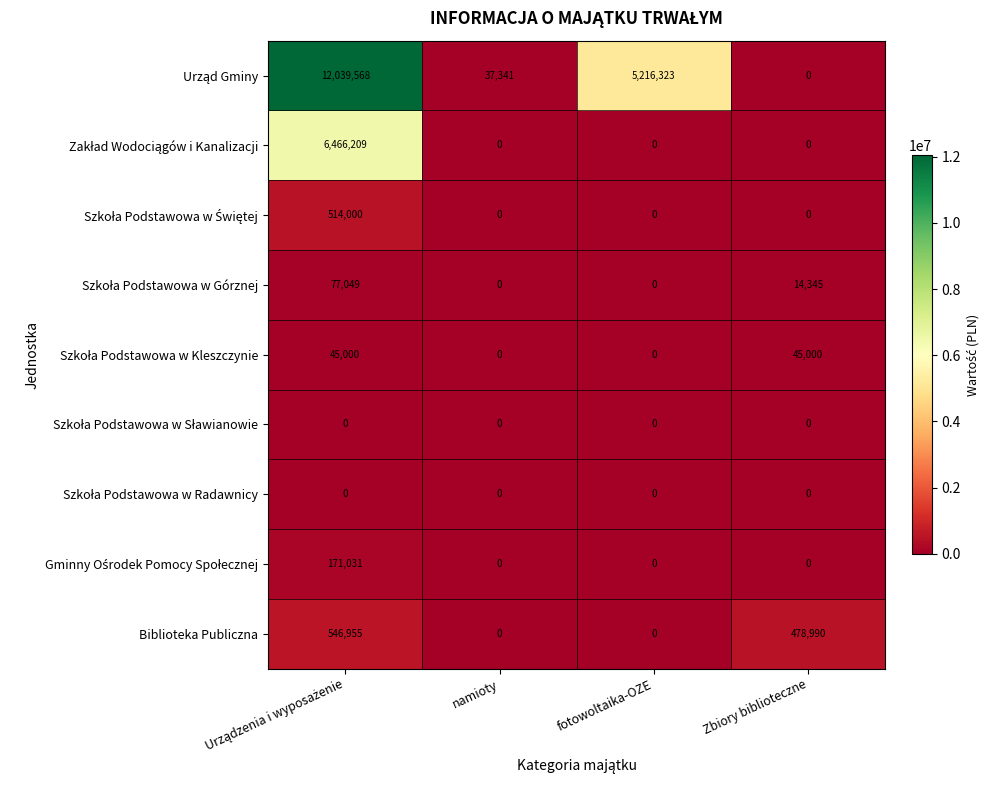

What is the difference between the highest and lowest values at Zbiory biblioteczne?

478990